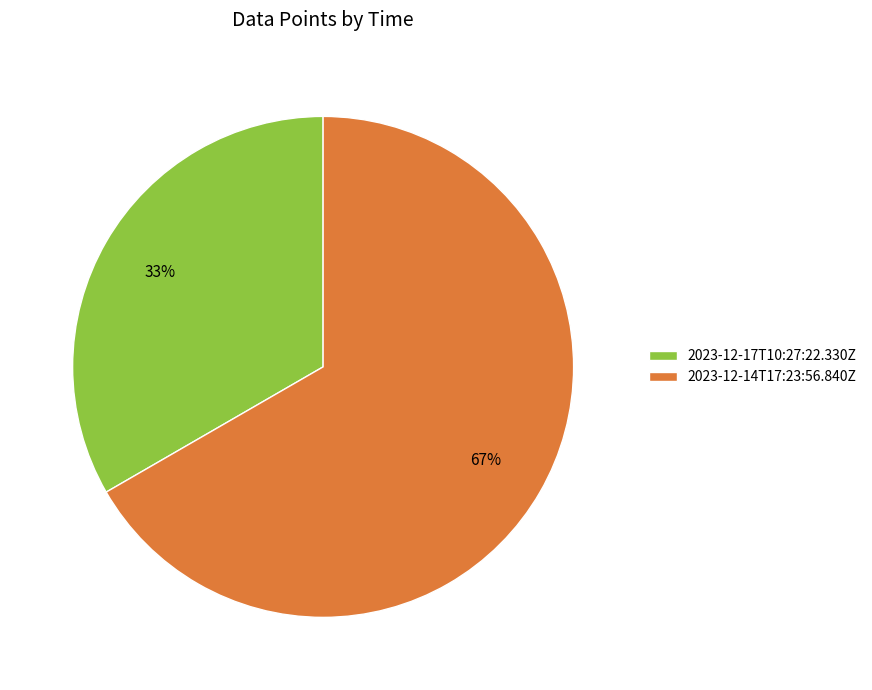

Which slice is the largest?

2023-12-14T17:23:56.840Z